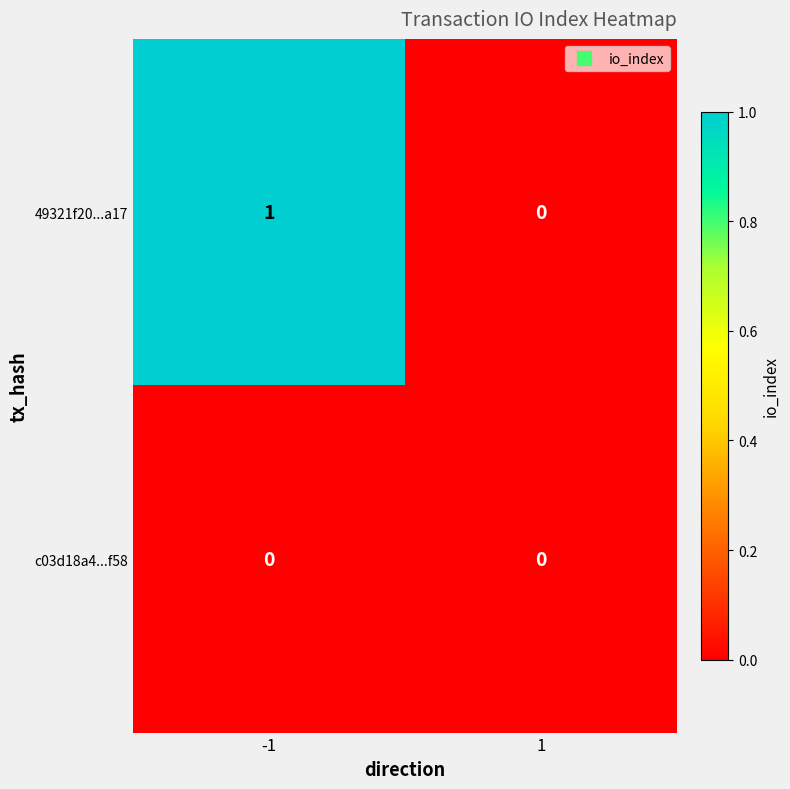

List the series in order of their overall mean, highest first.

49321f20...a17, c03d18a4...f58